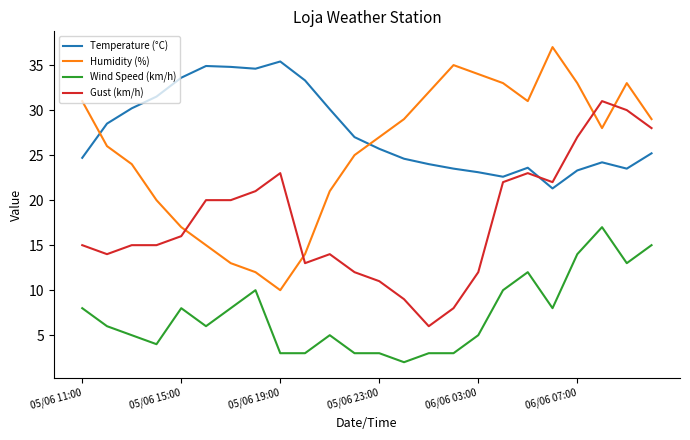

Which series has the largest total across all categories?

Temperature (°C)